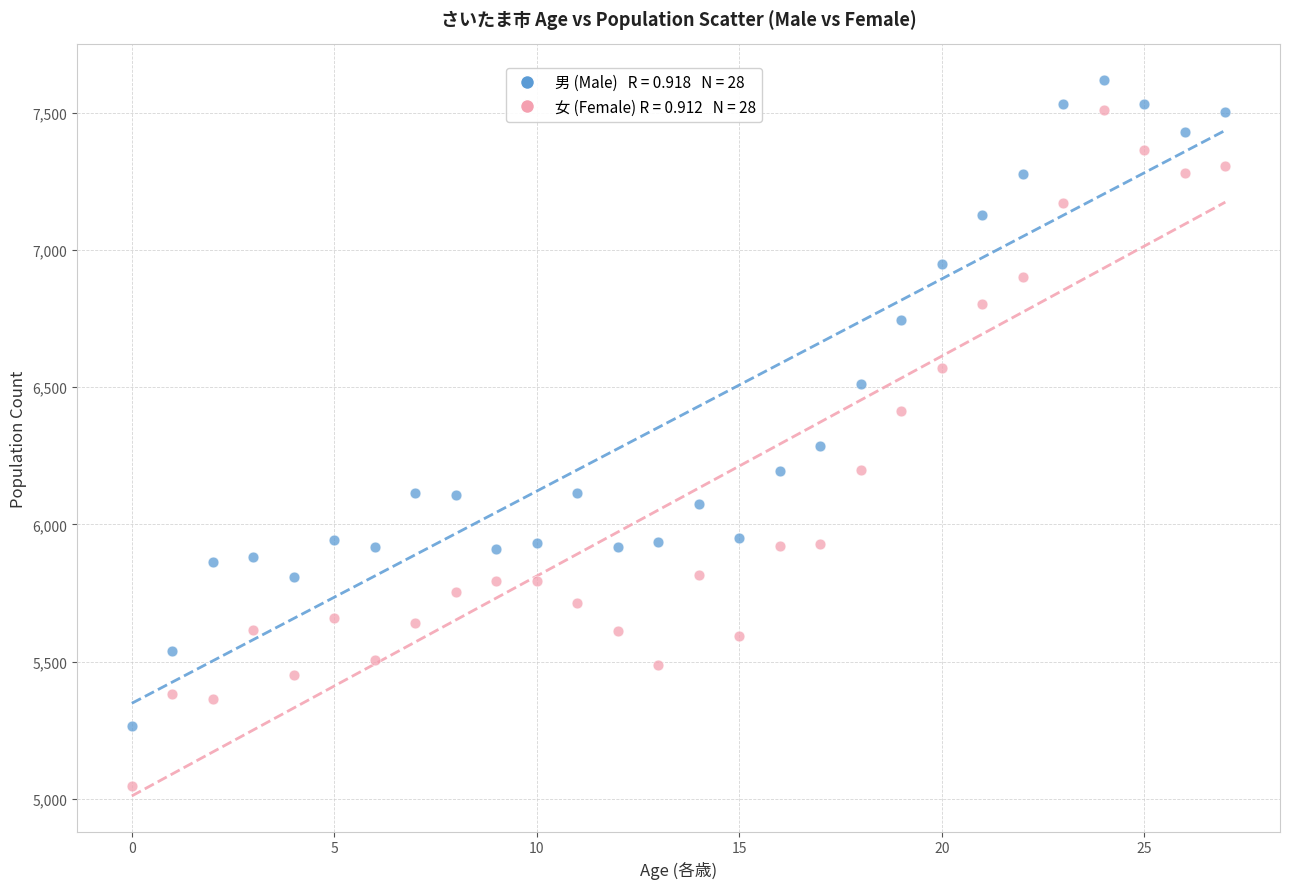

Across all series, what Y value is closest to 6333?

6284